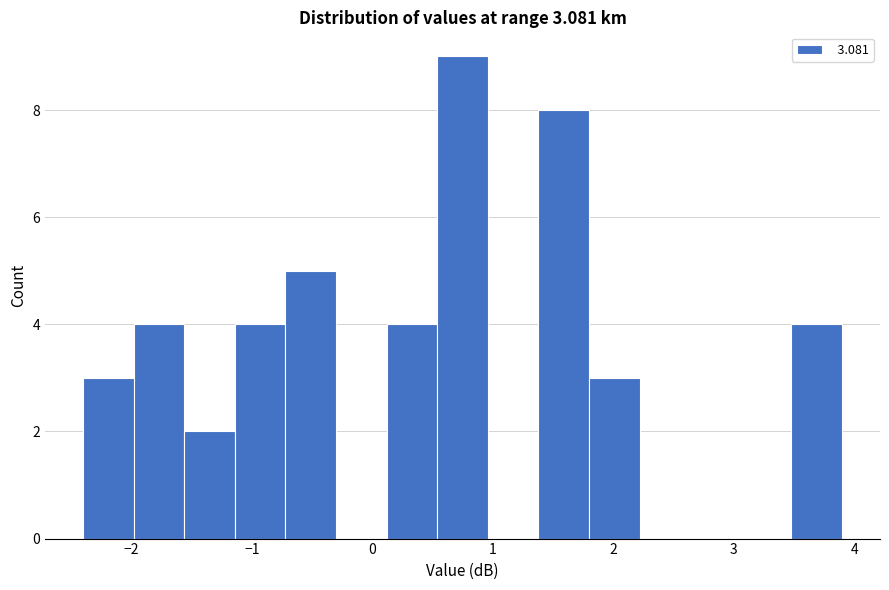

Which range on the x-axis has the tallest bar?

0.54 to 0.96